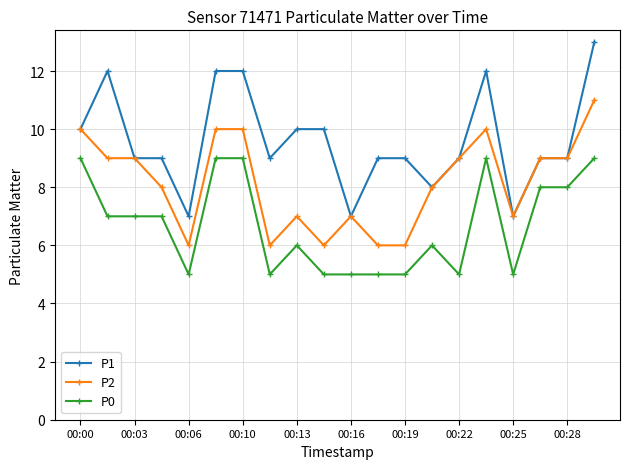

Count the P0 values in the range 5 to 9.

20